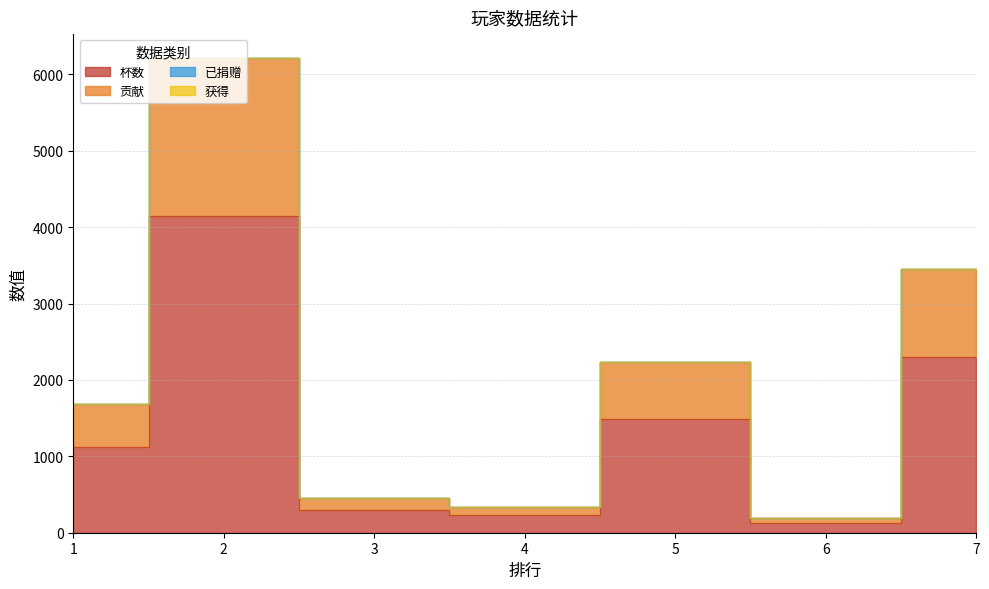

True or false: 贡献 has a value of 2868 at 1.

False